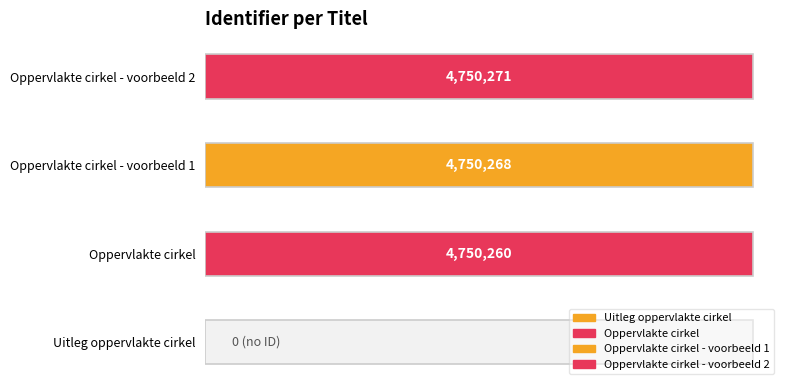

How many values are below 4750268?

2